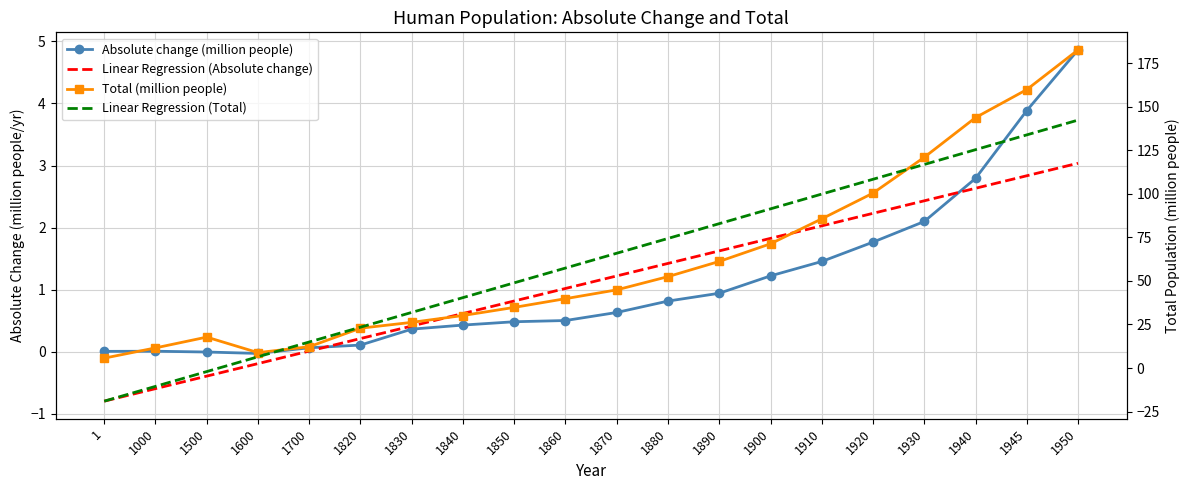

Which series changed the most between 1 and 1870?

Linear Regression (Total)